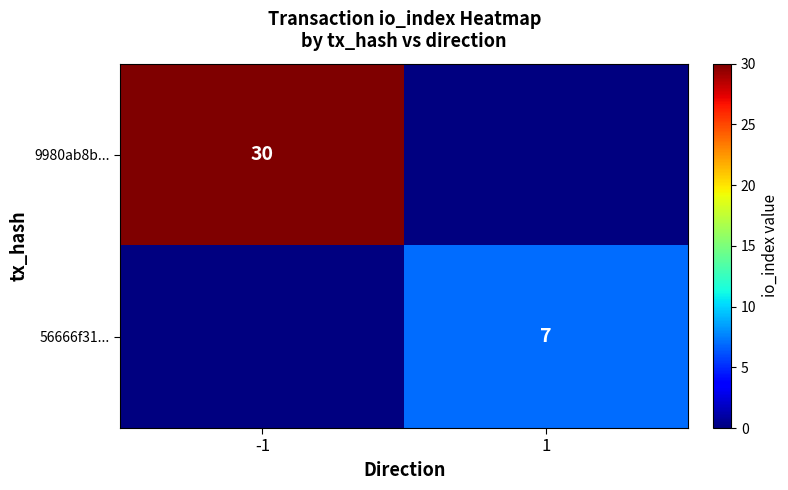

Is it true that 56666f31... equals 7 at 1?

True